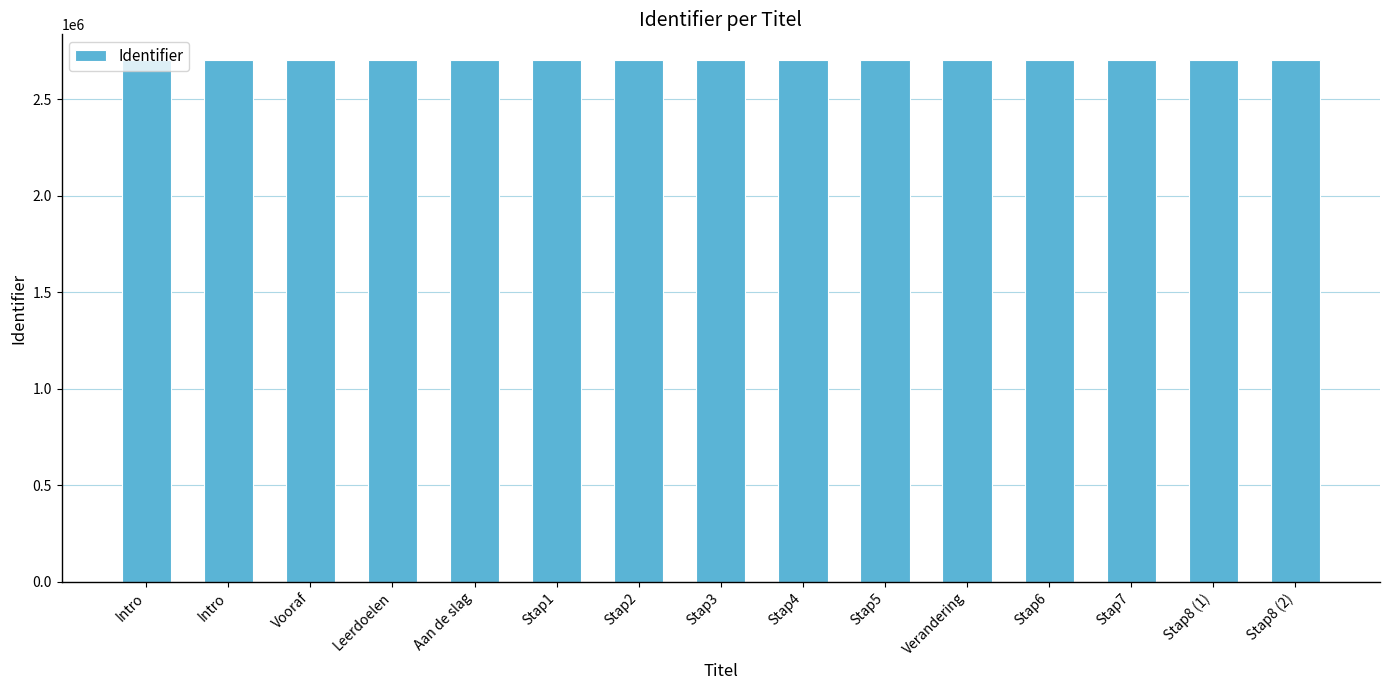

Is it true that the value at Vooraf is 1314987?

False